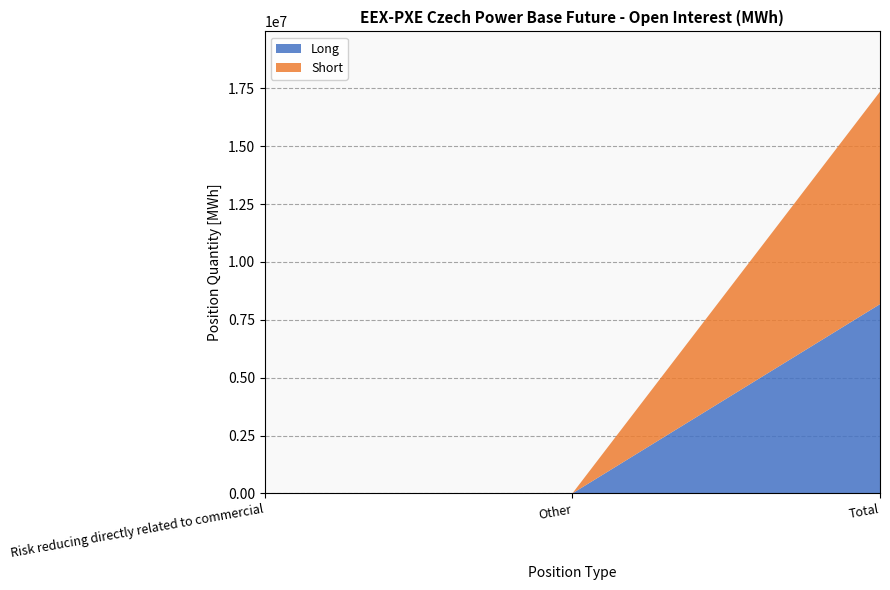

Reading right to left, what are all the values shown in this chart?

Long: 8177915	0	0
Short: 9183218	0	0